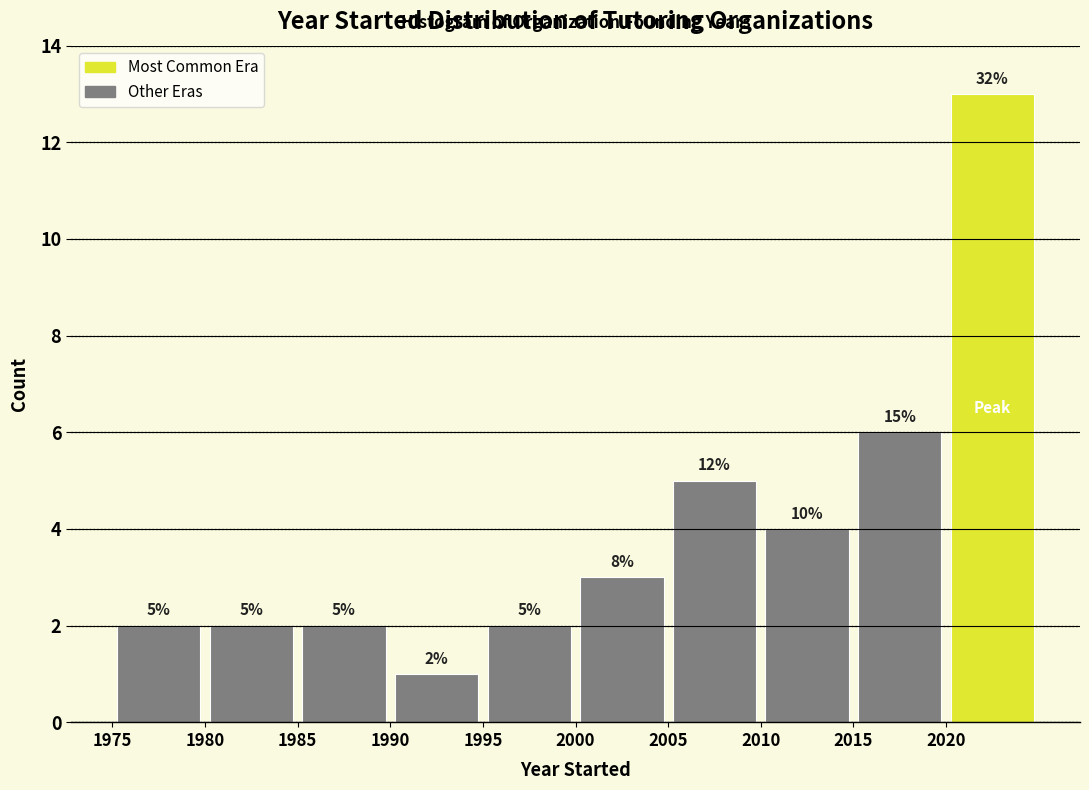

Over which range of the x-axis is the bar tallest?

2020 to 2025